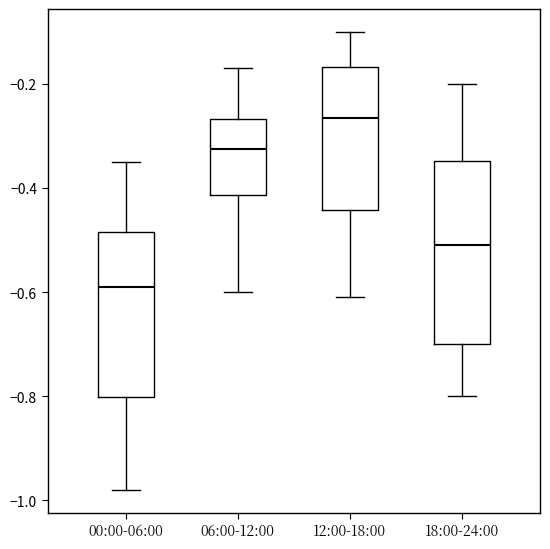

Which box has the highest median line?

12:00-18:00